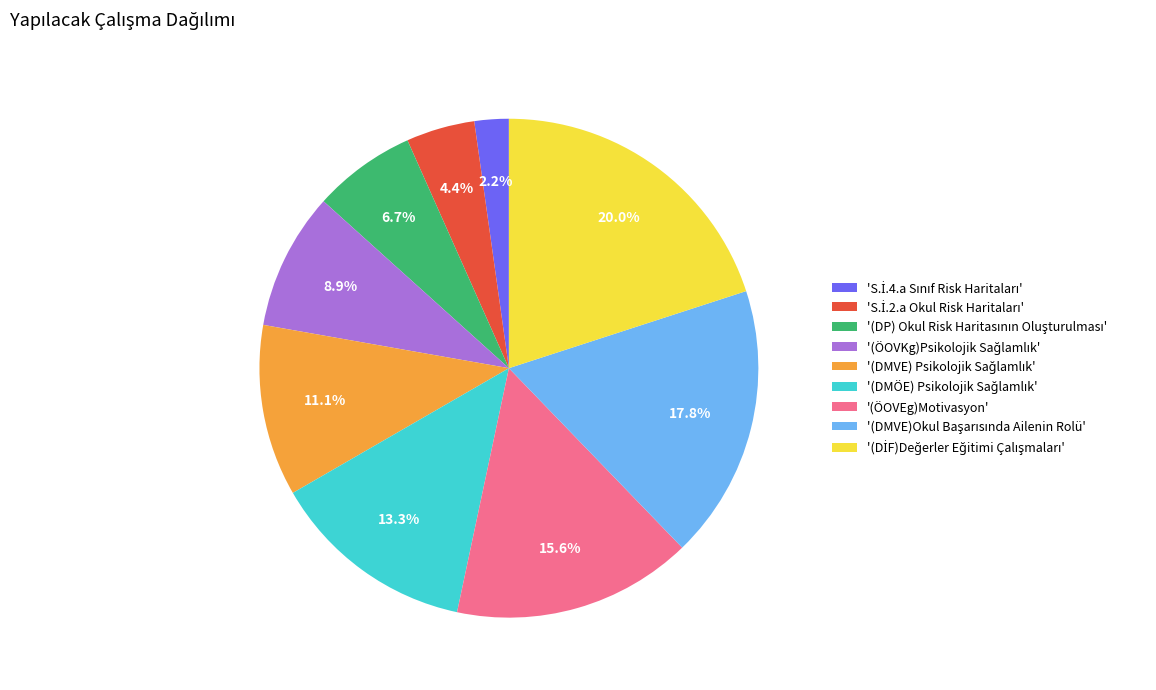

How many slices are in this pie chart?

9